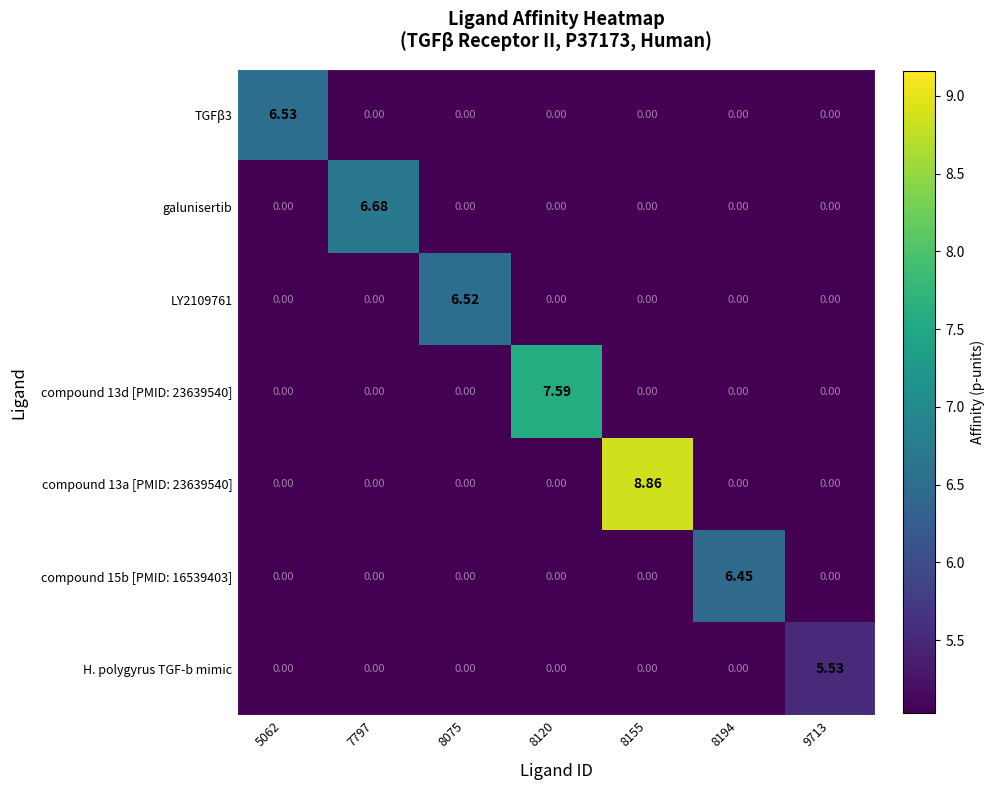

Between 7797 and 8194, which series saw the biggest shift?

galunisertib